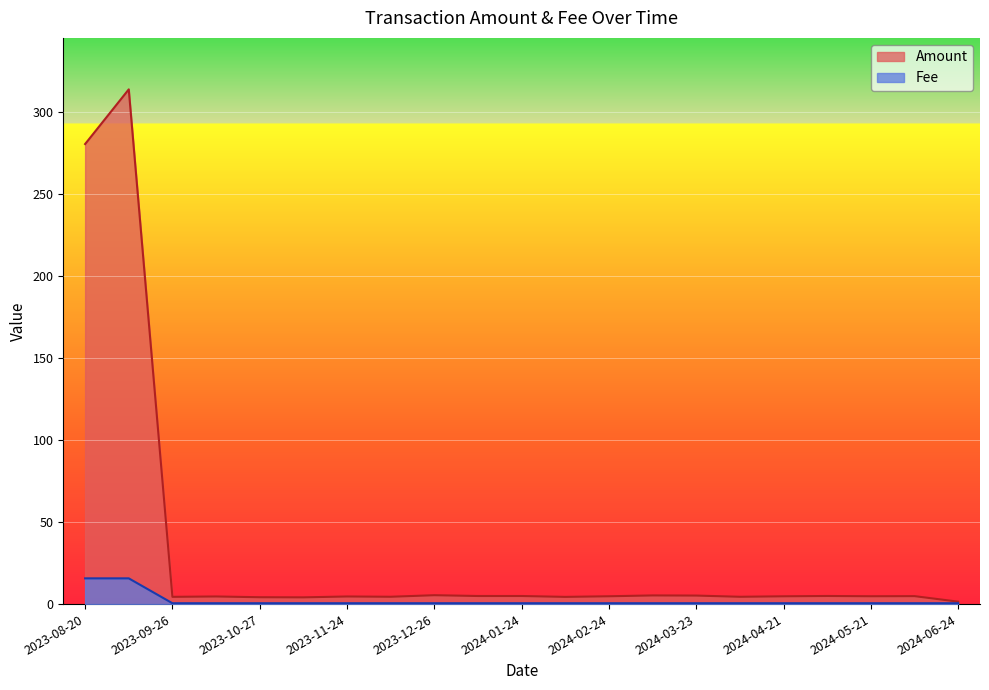

List the series in order of their peak value, highest first.

Amount, Fee